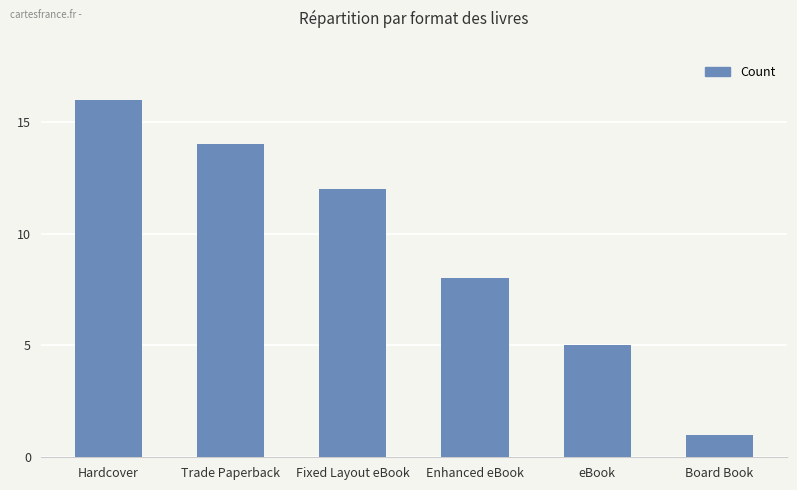

Is it true that the value at Hardcover is 16?

True